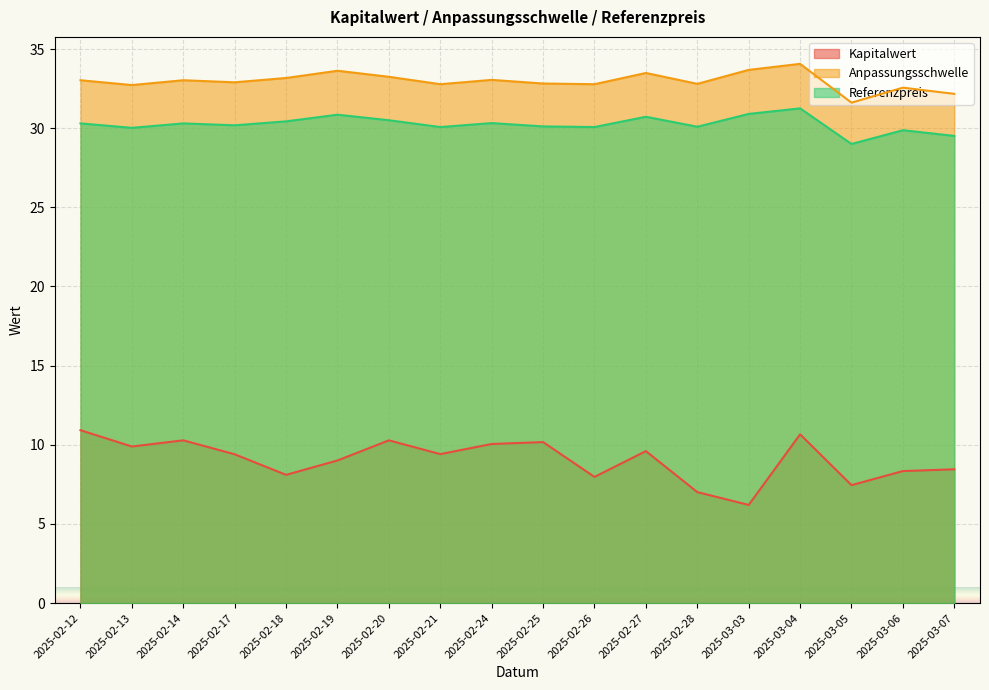

The Referenzpreis series shows 13.1 at 2025-03-06. True or false?

False